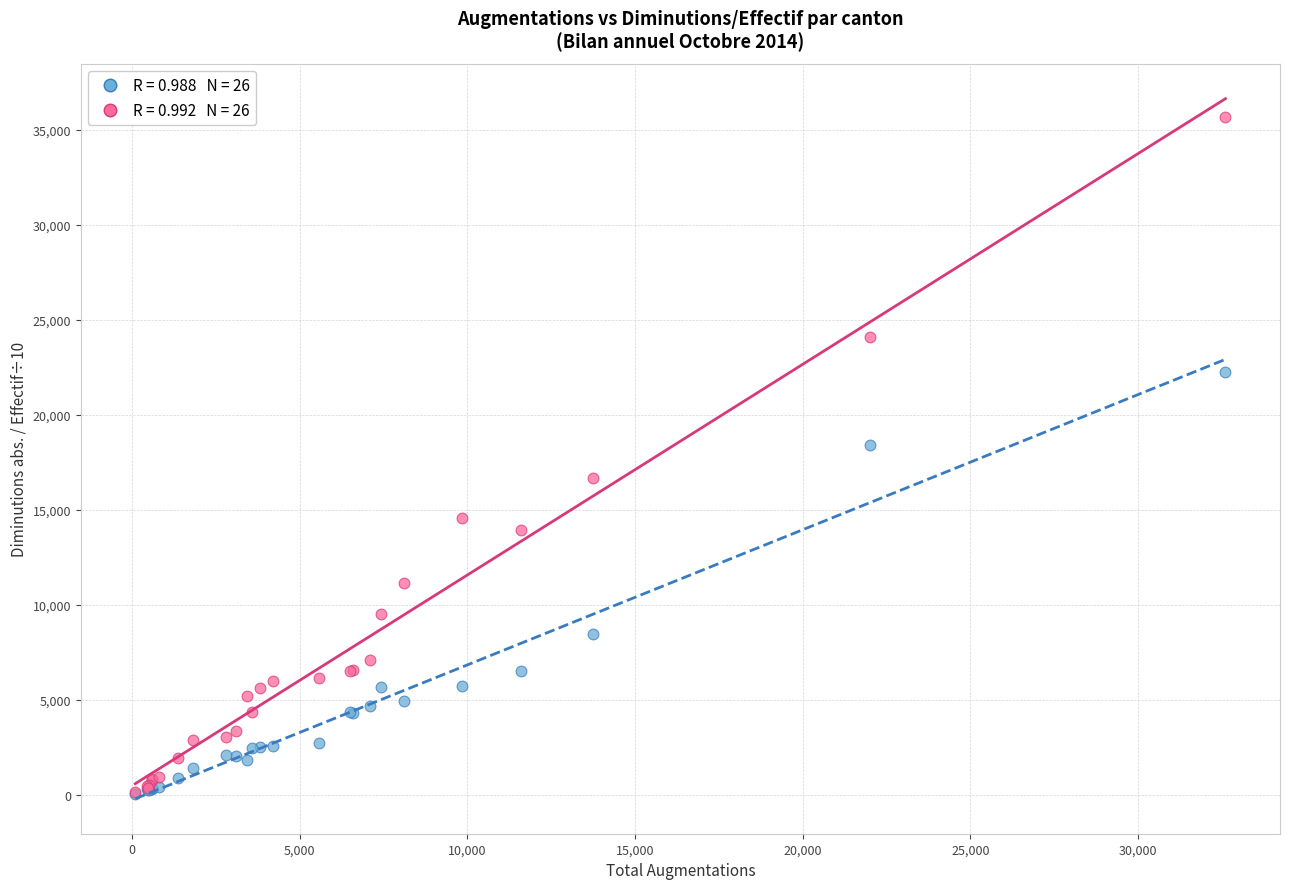

Across all series, what Y value is closest to 17855?

18435.0